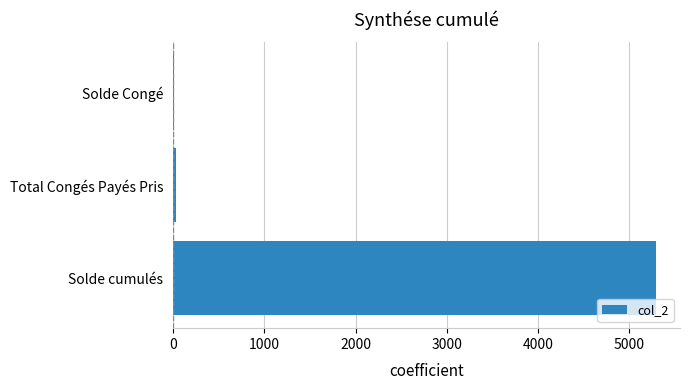

Is it true that the value at Solde cumulés is 5291.7?

True